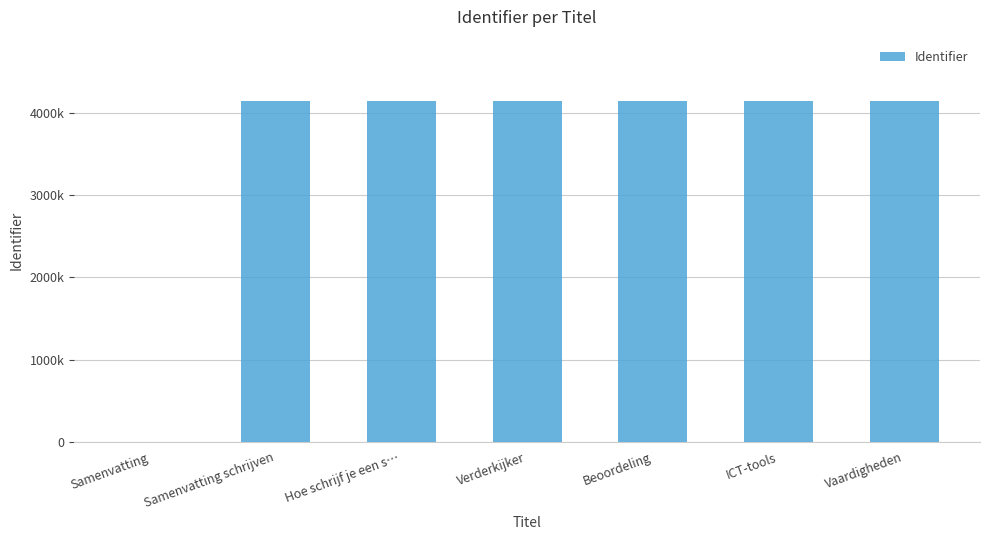

What is the difference between the maximum and minimum values?

4147334